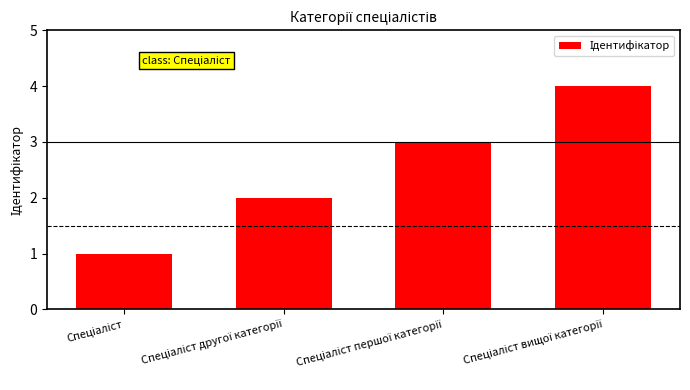

How many data points does each series have?

4